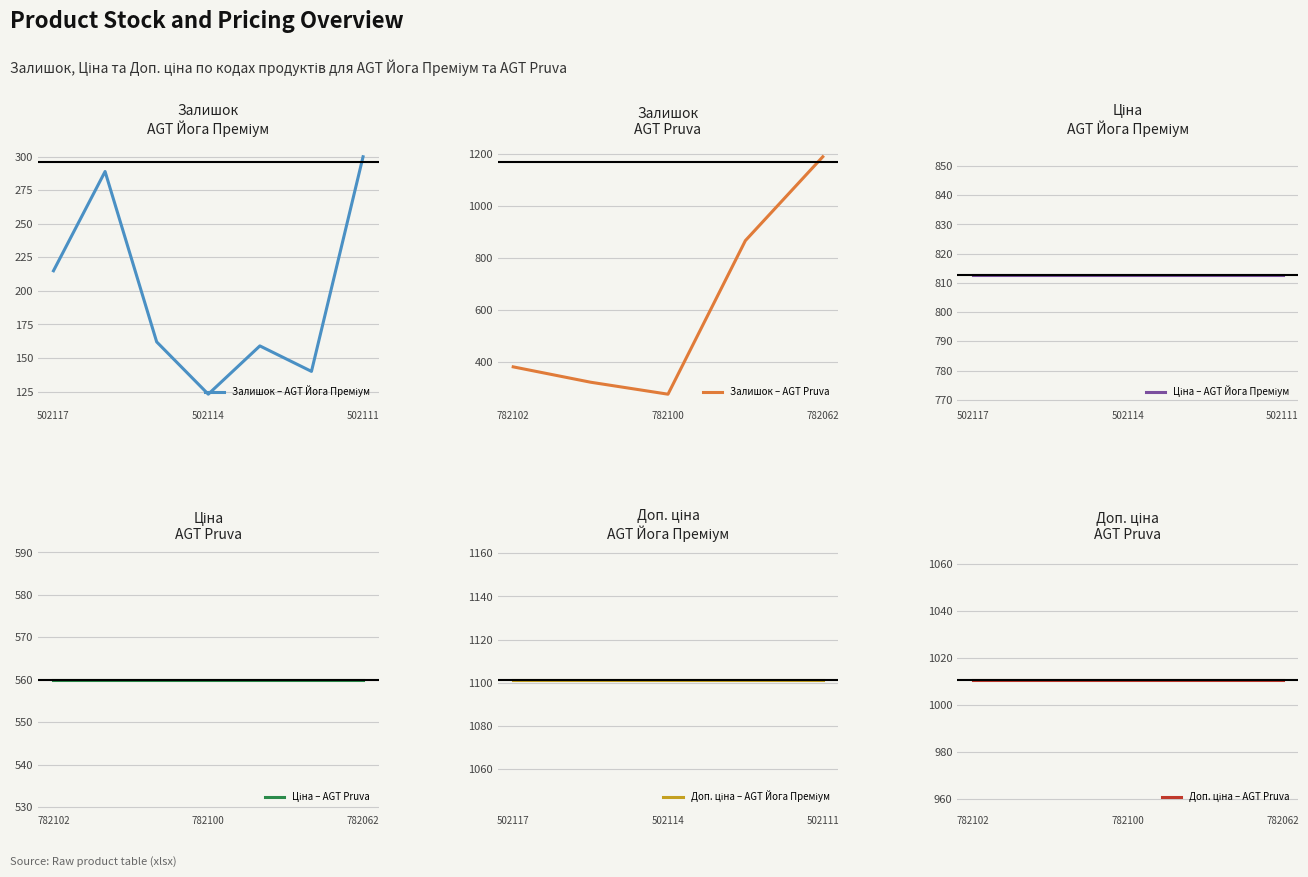

What is the maximum value shown in the chart?

1188.0